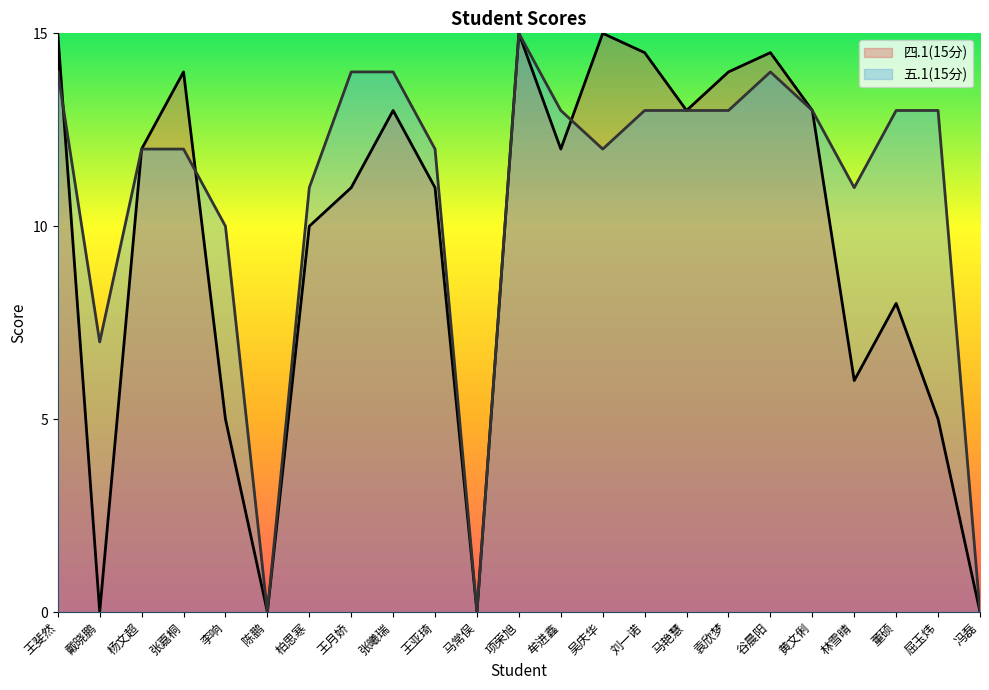

The value of 五.1(15分) at 冯磊 is 4.8. True or false?

False